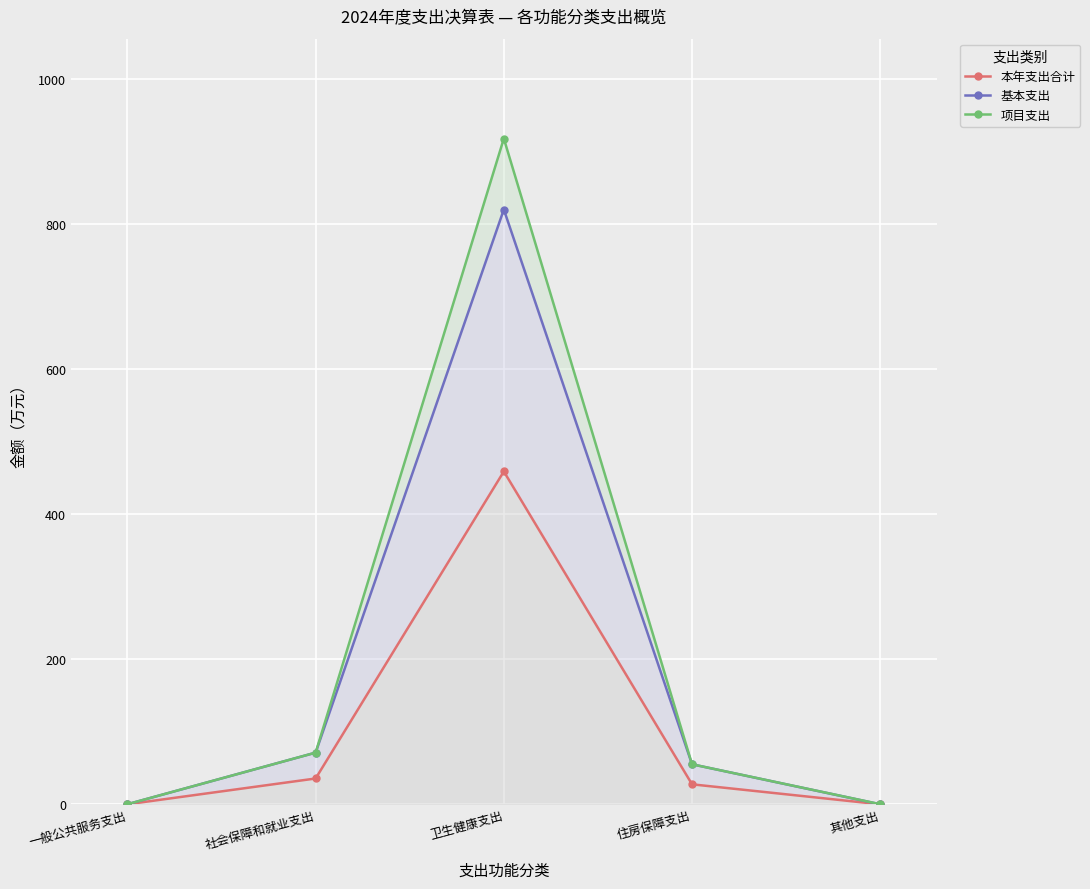

At which category is the sum across all series the highest?

卫生健康支出